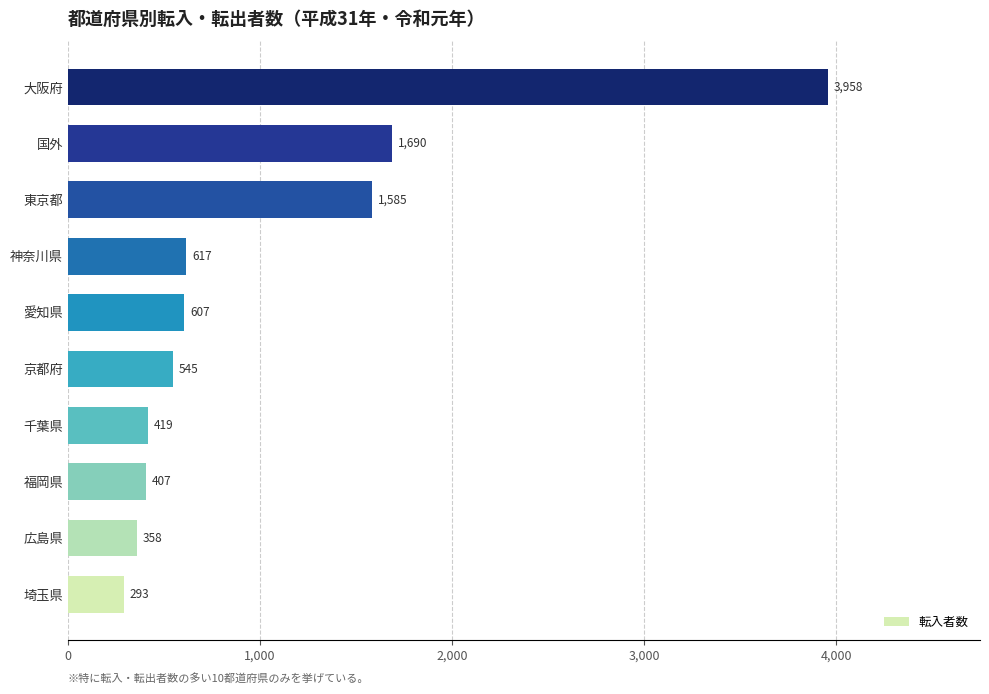

At which label is the value closest to 2125?

国外